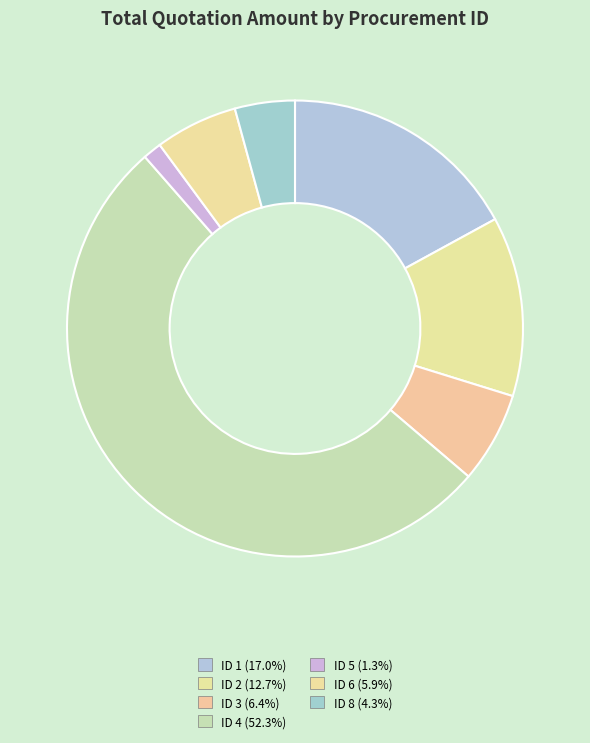

How many segments does this pie chart have?

7